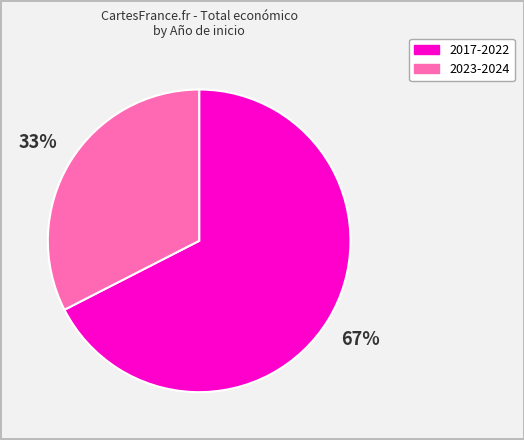

Is the sum of 2023-2024 and 2017-2022 greater than half?

Yes